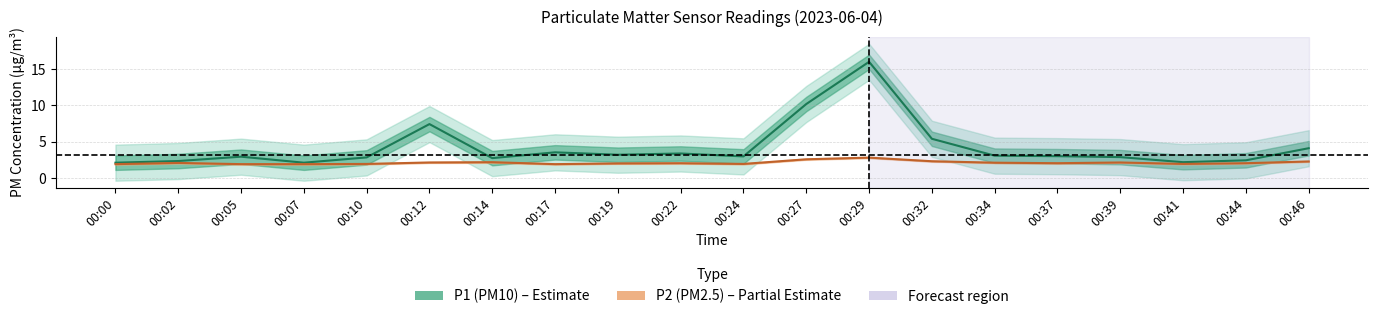

At 00:22, list the series in order from largest to smallest.

P1 (PM10), P2 (PM2.5)